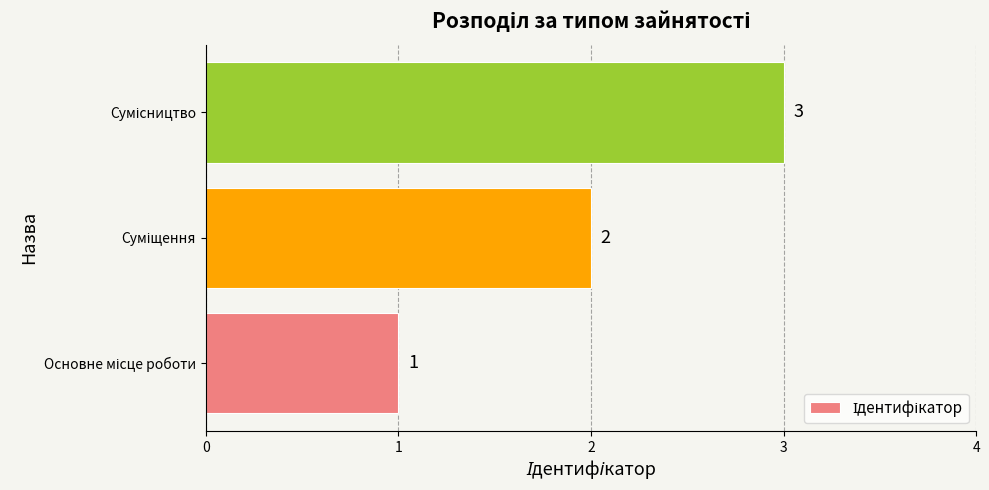

How many values are between 1 and 3?

3